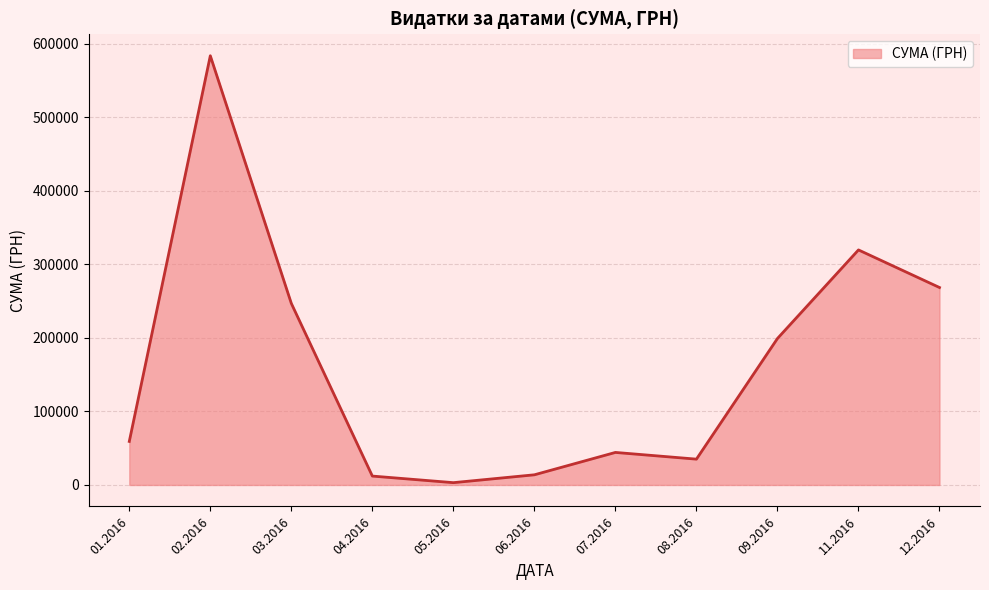

What is the sum of all values?

1785310.7